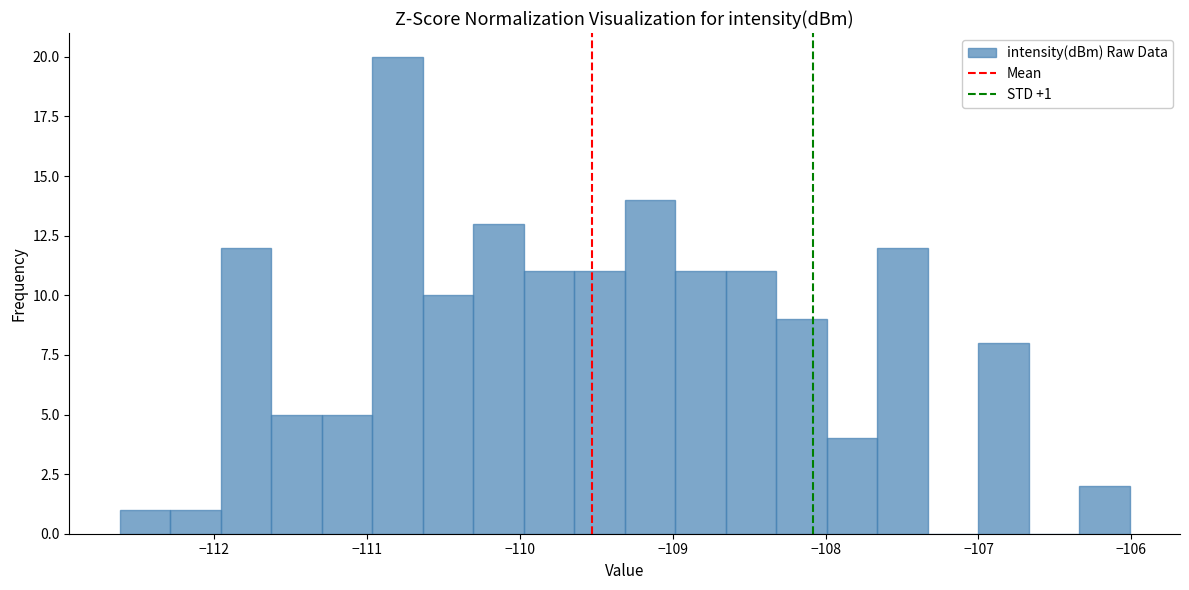

Around what value on the x-axis is the tallest bar? Give the approximate position of its centre, as read against the axis.

-110.8